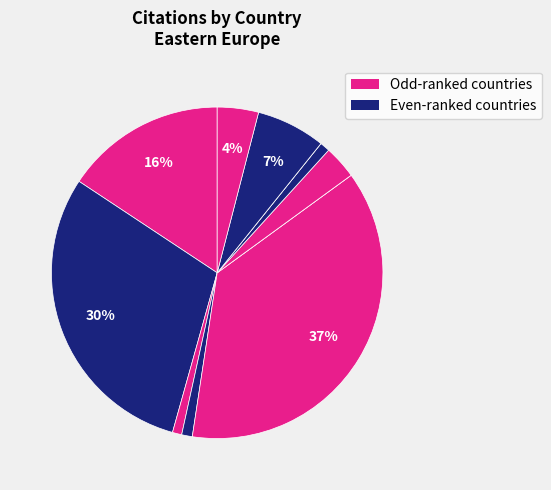

Is there any slice that represents more than half of the pie?

No